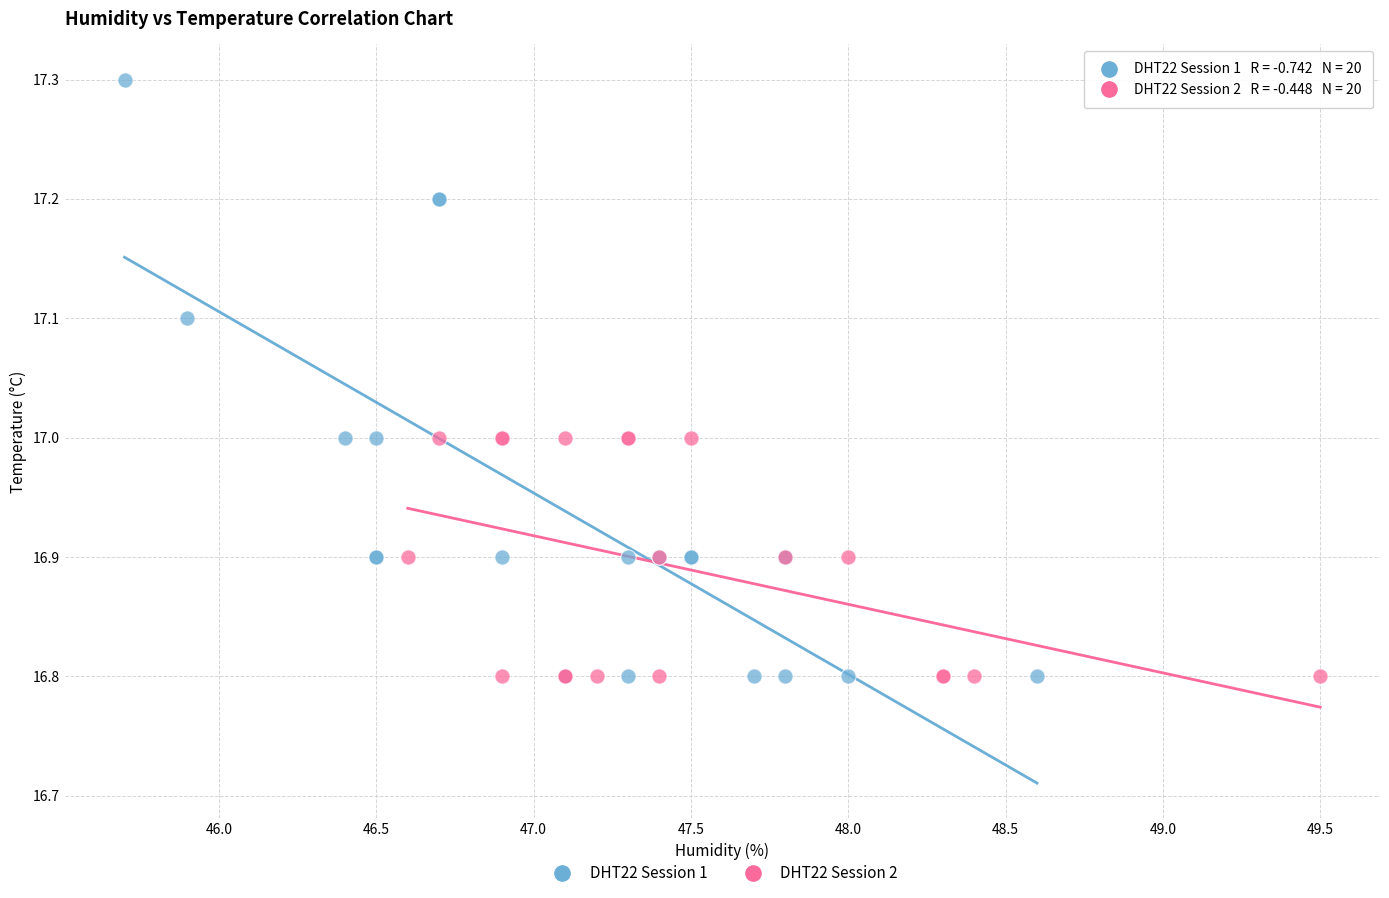

Which series has the widest spread of Y values?

DHT22 Session 1